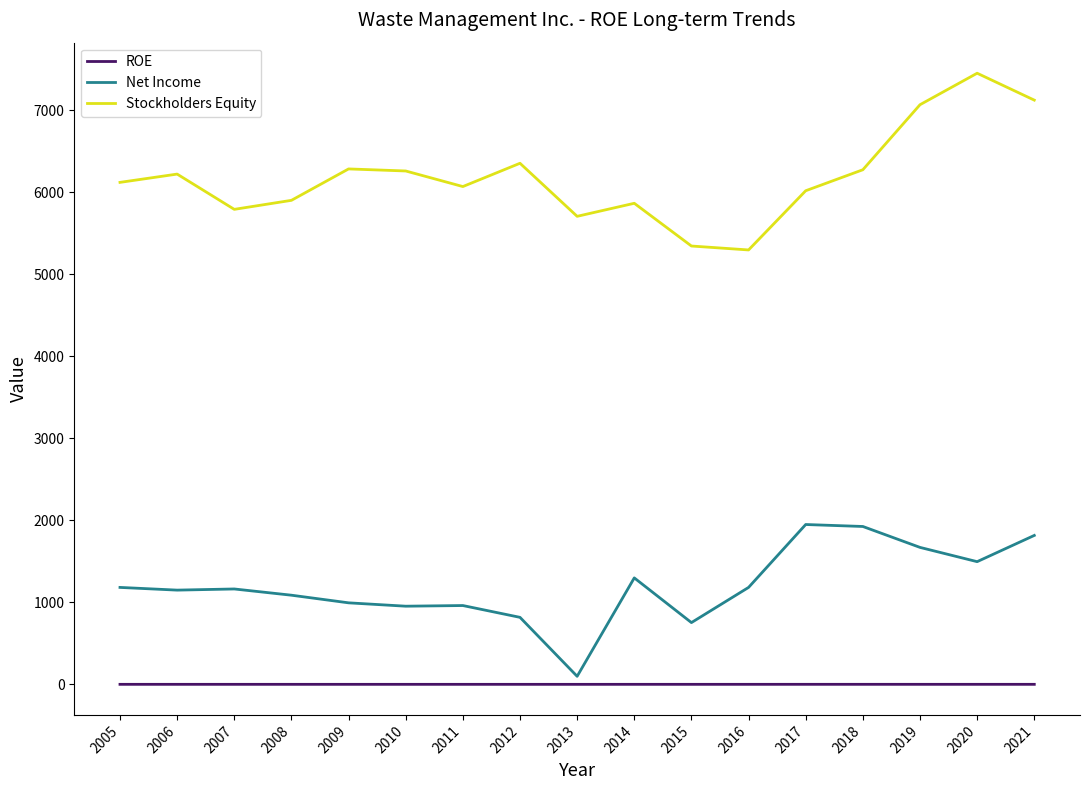

What is the difference between the maximum and minimum values in the Net Income series?

1851.0